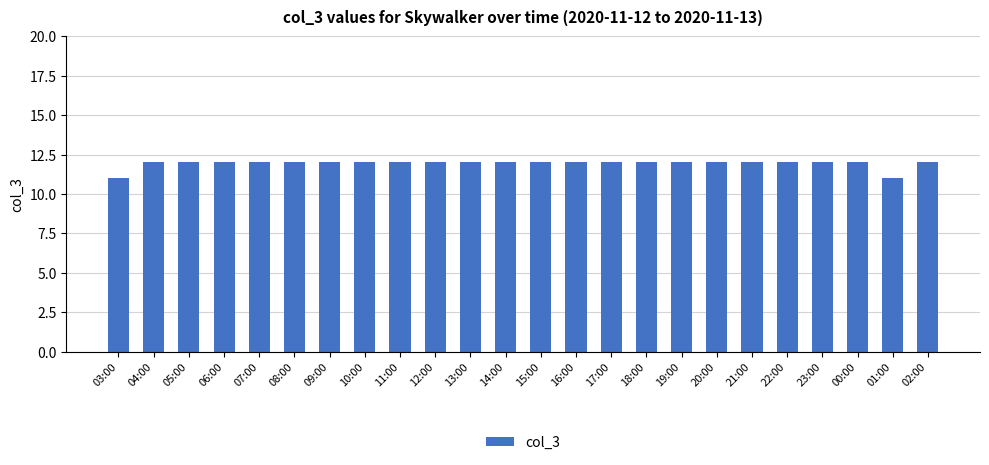

What is the change in value from 03:00 to 18:00?

+1